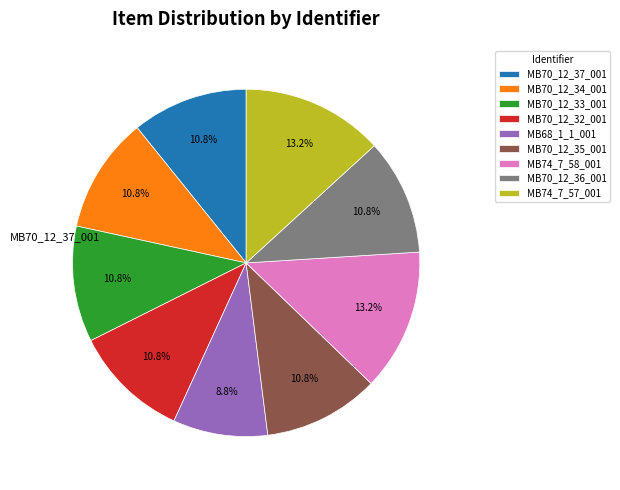

To the nearest percent, what portion does MB74_7_58_001 represent?

13%